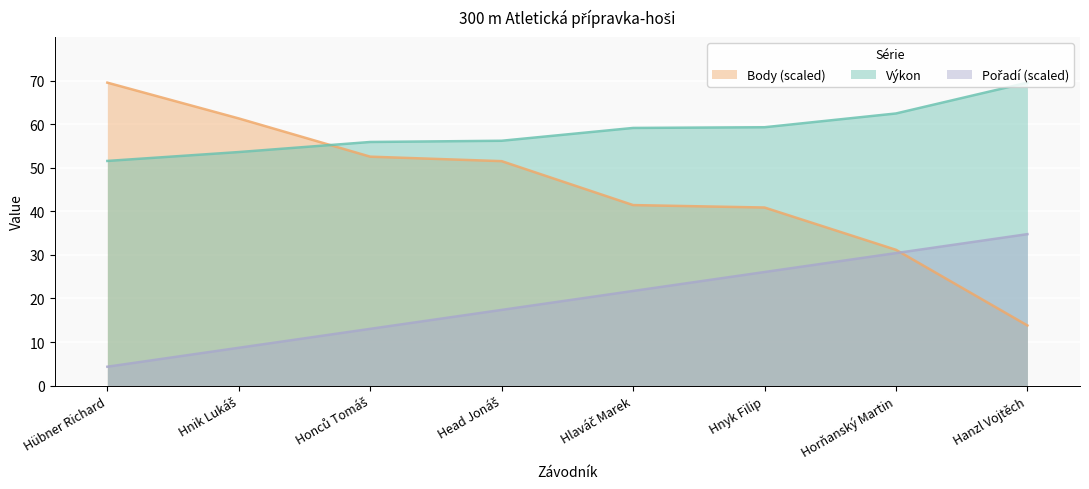

Reading right to left, list all the values displayed in this chart.

Výkon: 69.5	62.4	59.3	59.1	56.2	55.9	53.6	51.5
Body: 13.8	31.2	40.9	41.4	51.5	52.5	61.3	69.5
Pořadí: 34.8	30.4	26.1	21.7	17.4	13.0	8.7	4.3